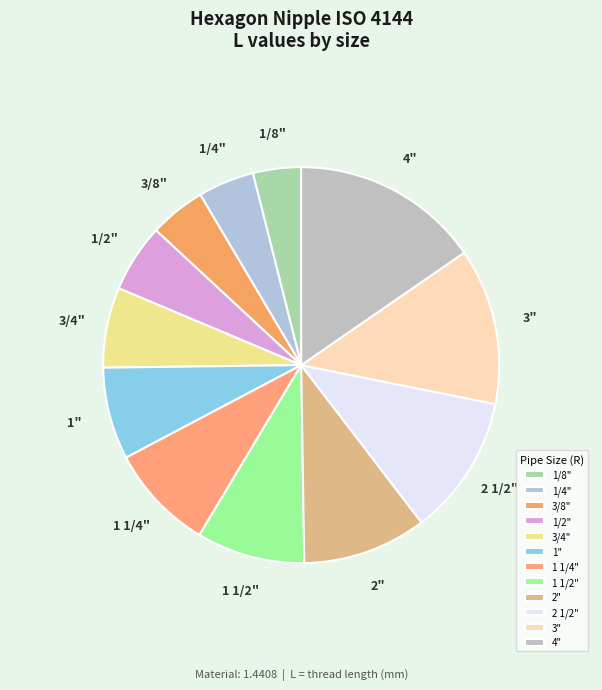

Do 2 1/2" and 4" together represent more than half of the pie?

No